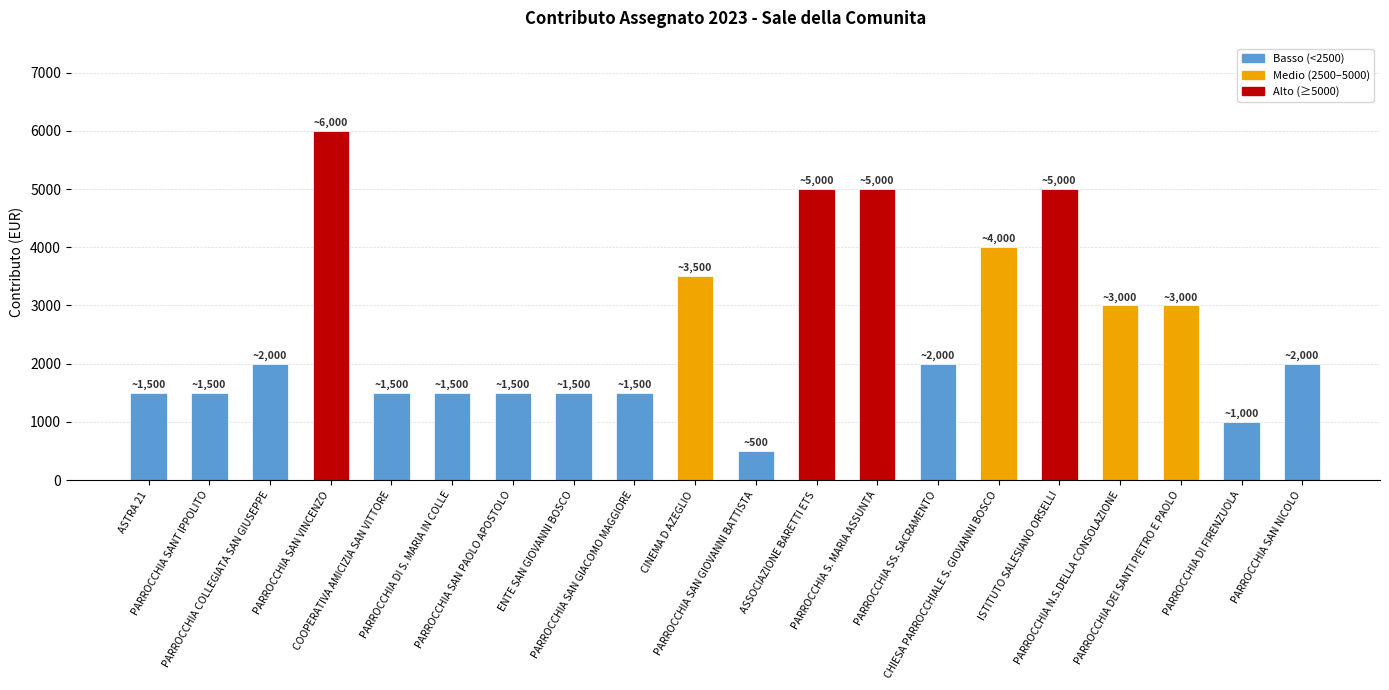

What is the sum of the values at CHIESA PARROCCHIALE S. GIOVANNI BOSCO and PARROCCHIA COLLEGIATA SAN GIUSEPPE?

6000